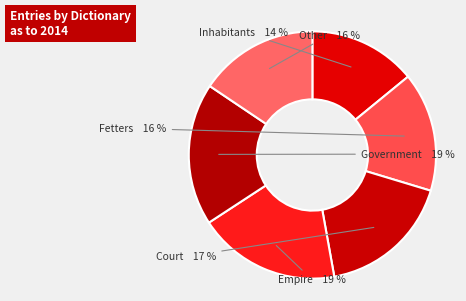

How many segments does this pie chart have?

6